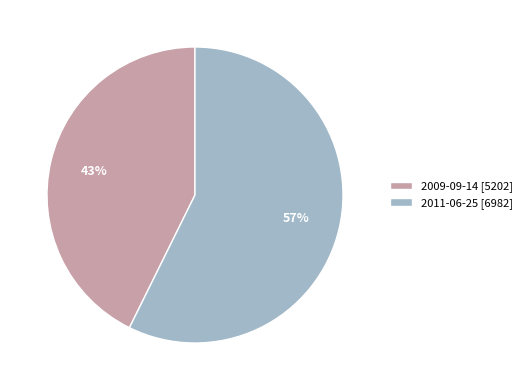

How many segments does this pie chart have?

2